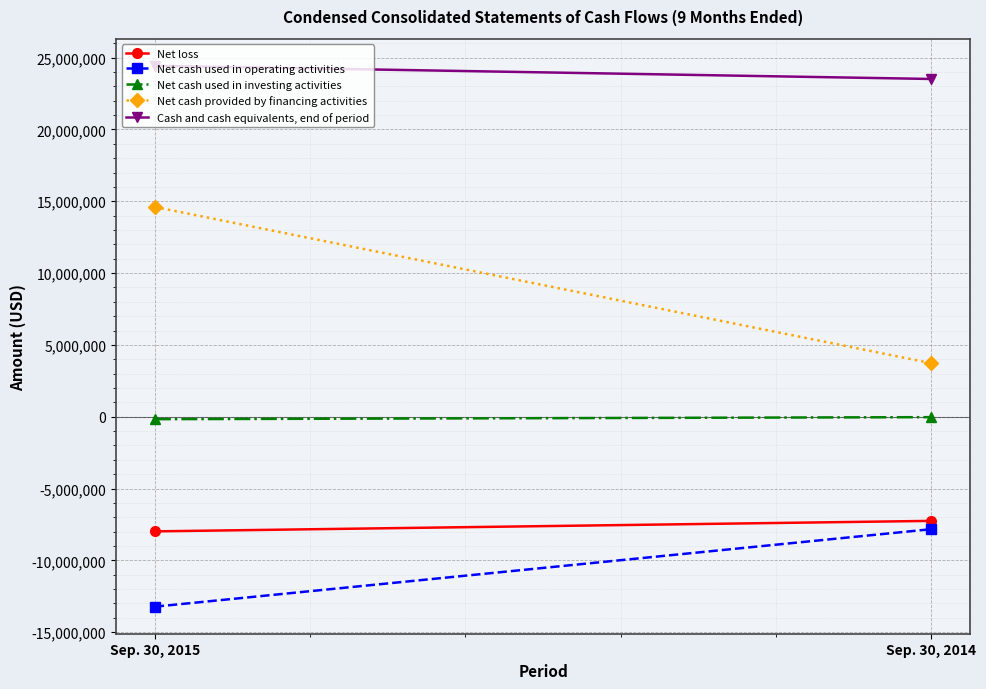

What value does the Cash and cash equivalents, end of period series have at Sep. 30, 2015?

24435152